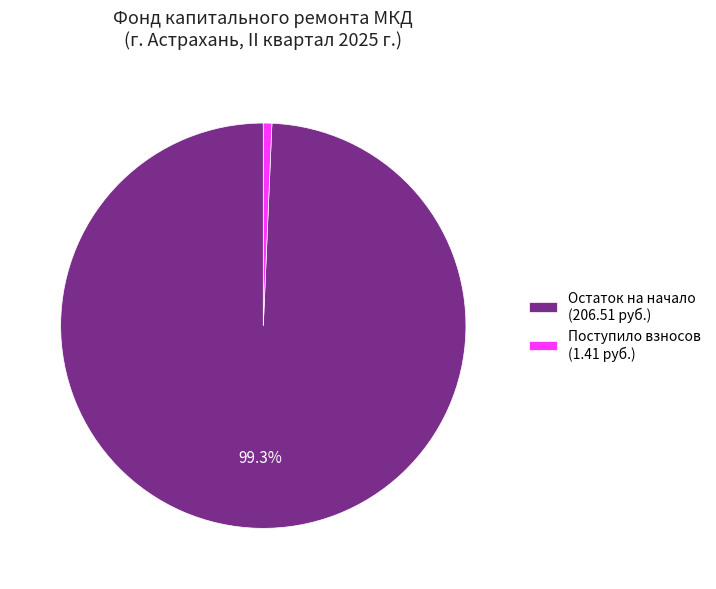

How many segments does this pie chart have?

2